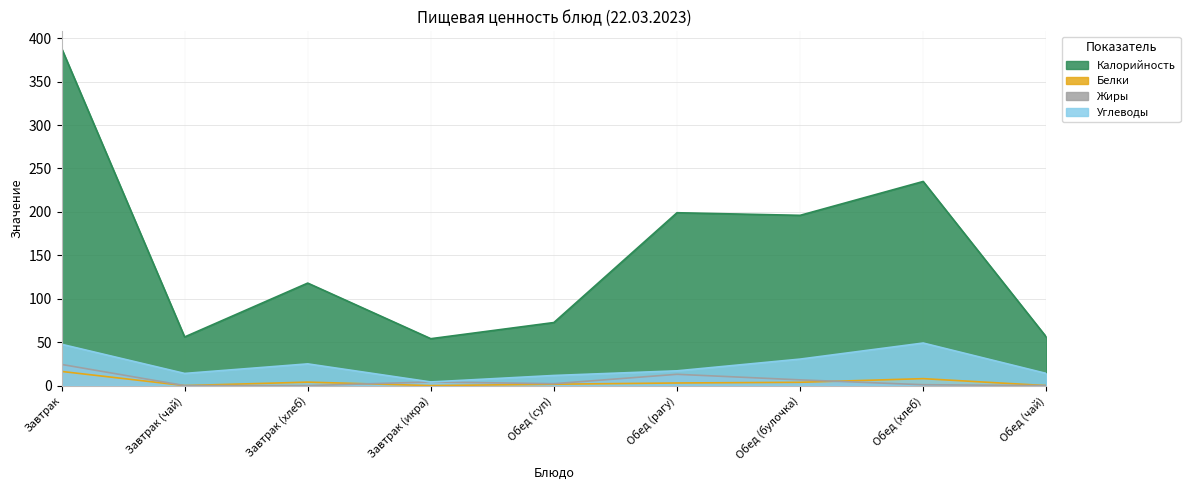

In Углеводы, how many points are lower than both neighbors (excluding endpoints)?

2